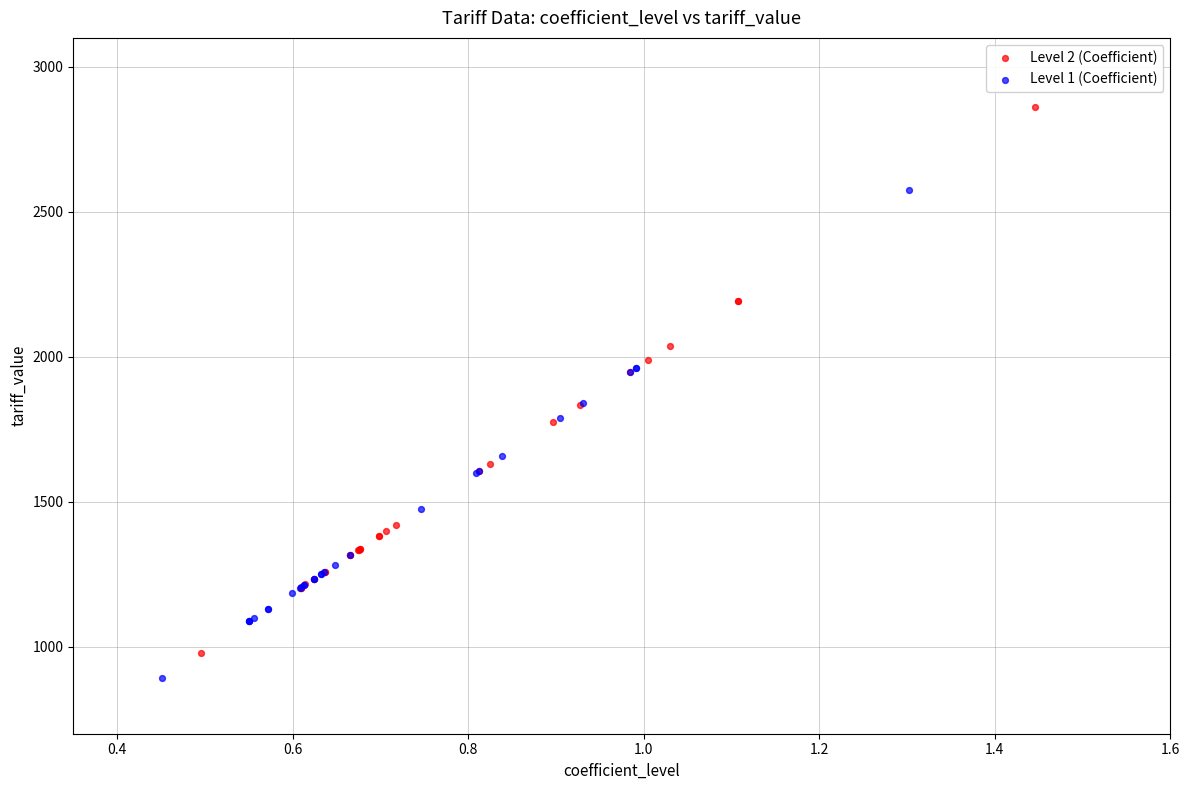

What are all the series names shown in the legend?

Level 2 (Coefficient), Level 1 (Coefficient)